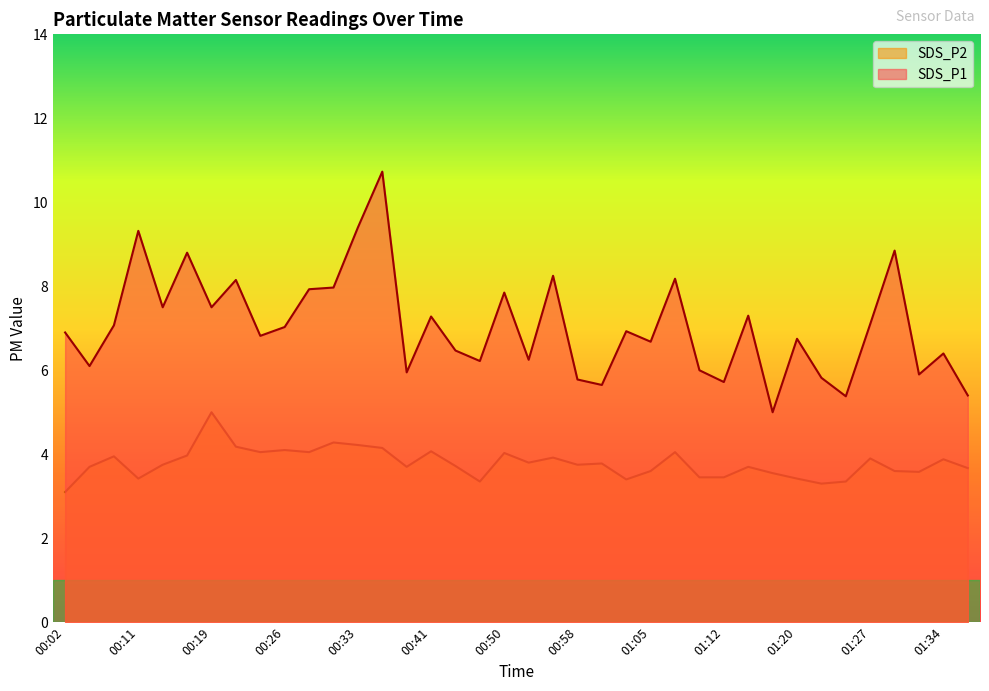

How many series are shown in this chart?

2